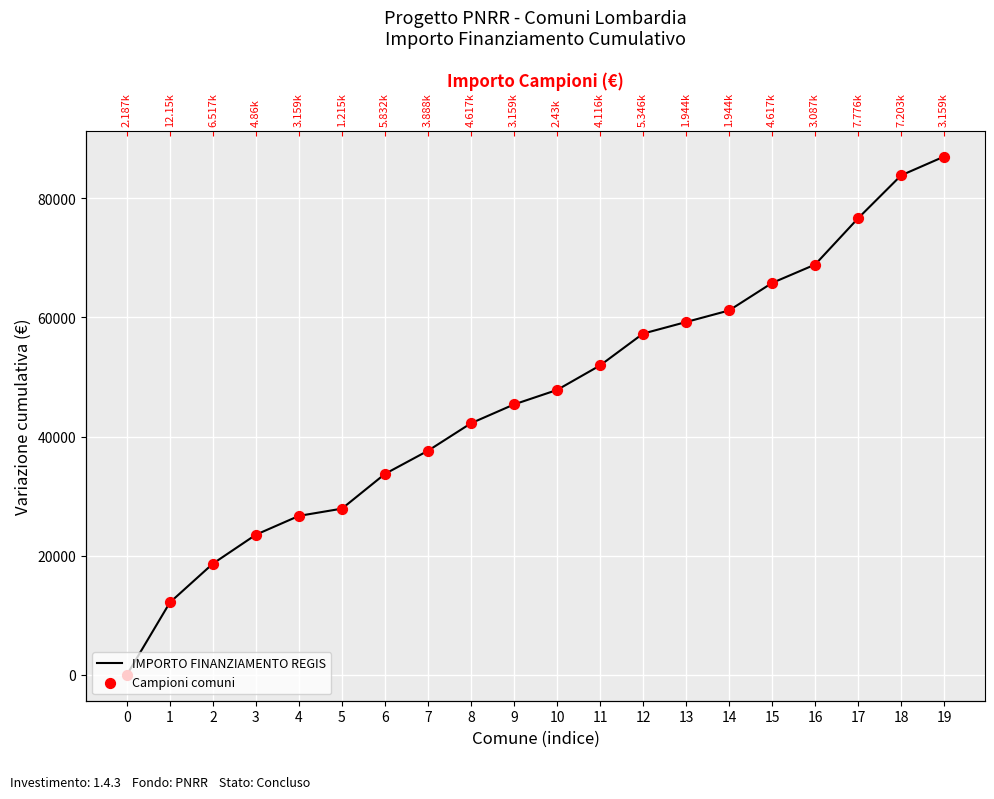

Which series has the largest total across all categories?

IMPORTO FINANZIAMENTO REGIS